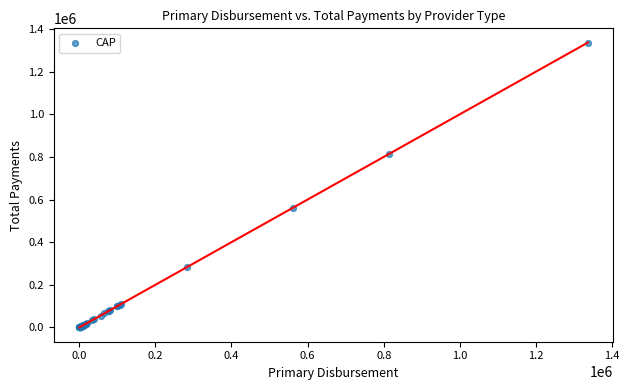

What Y value in the scatter plot is closest to 668149?

562547.3